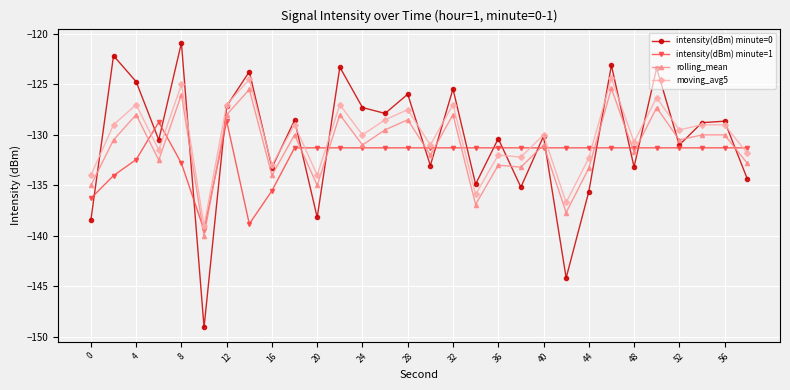

Which series has the widest spread of values?

intensity(dBm) minute=0